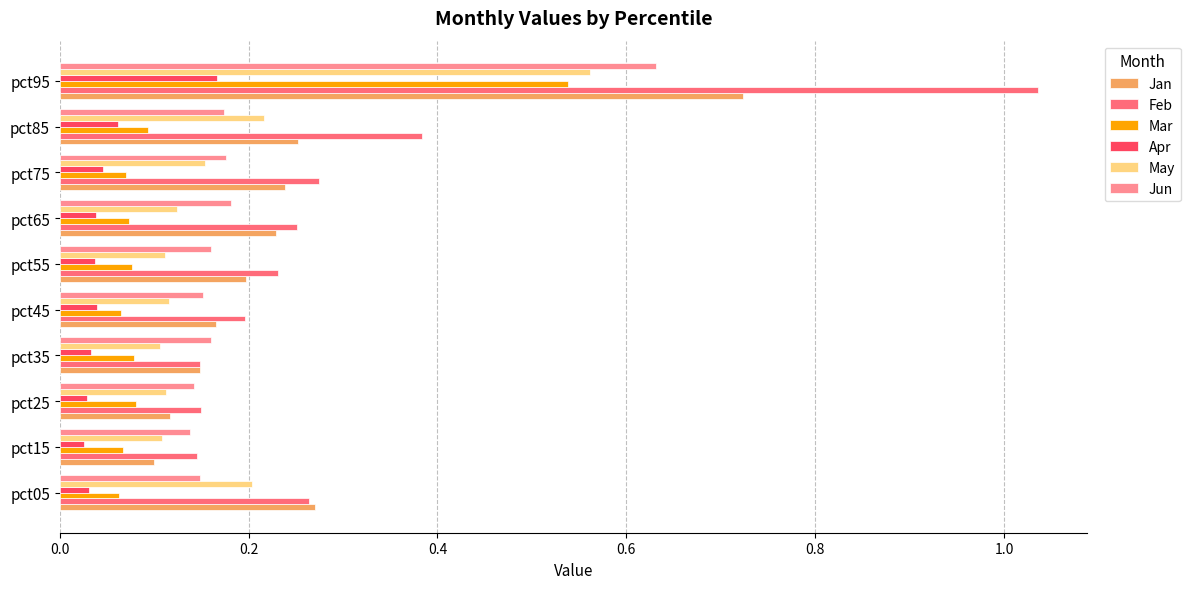

The Jun series shows 0.2 at pct85. True or false?

True